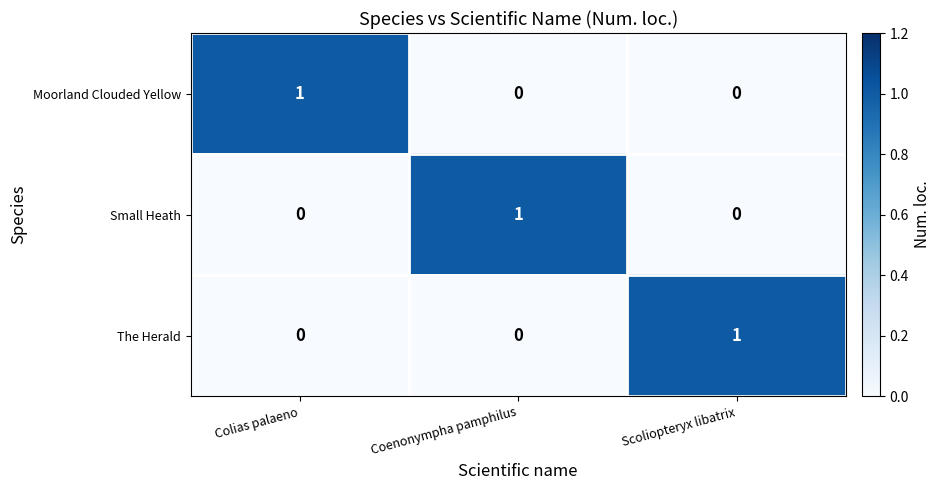

Which category has the highest value in the Small Heath series?

Coenonympha pamphilus